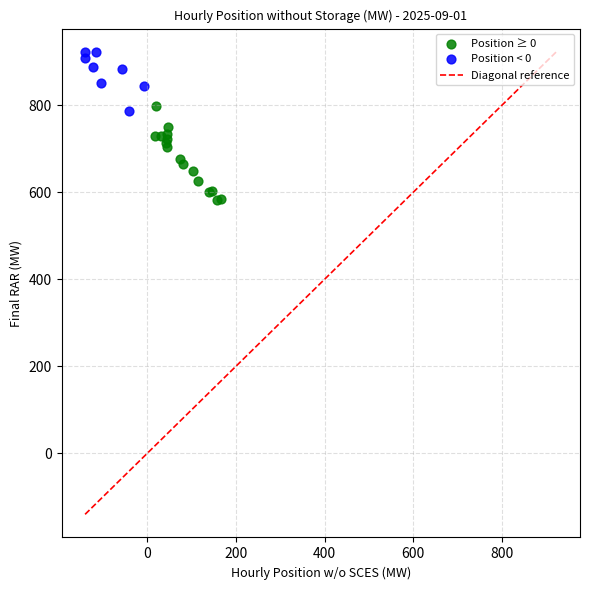

Which series has the largest Y range (max minus min)?

Position ≥ 0